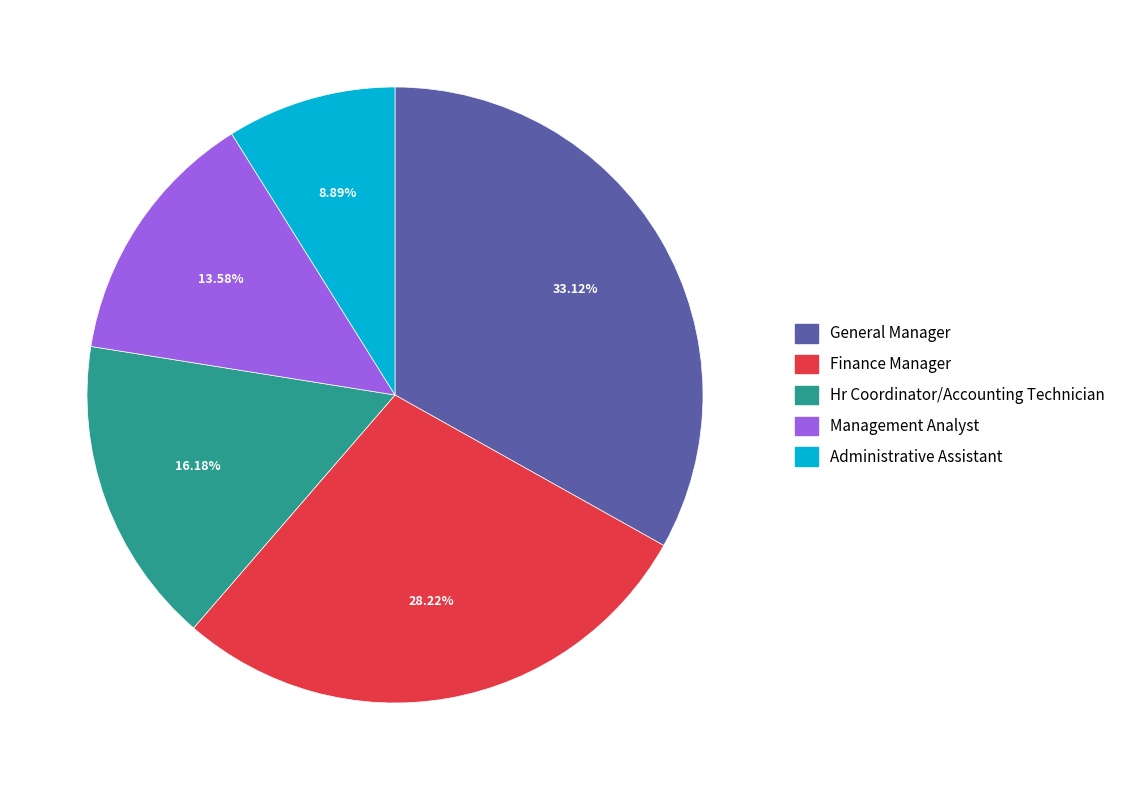

Approximately how many times larger is the value at Hr Coordinator/Accounting Technician compared to General Manager?

0.5